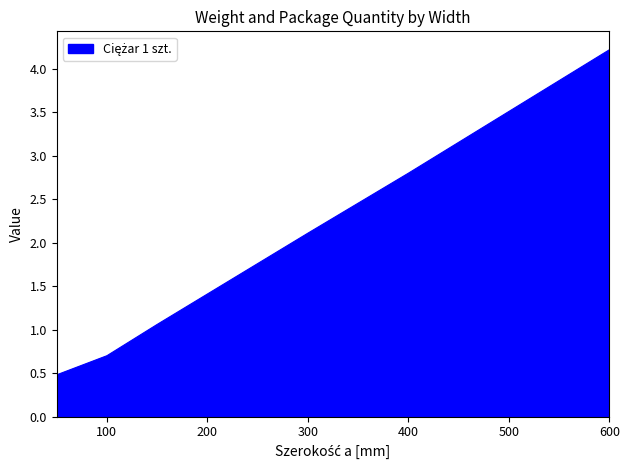

What is the minimum value shown in the chart?

0.5